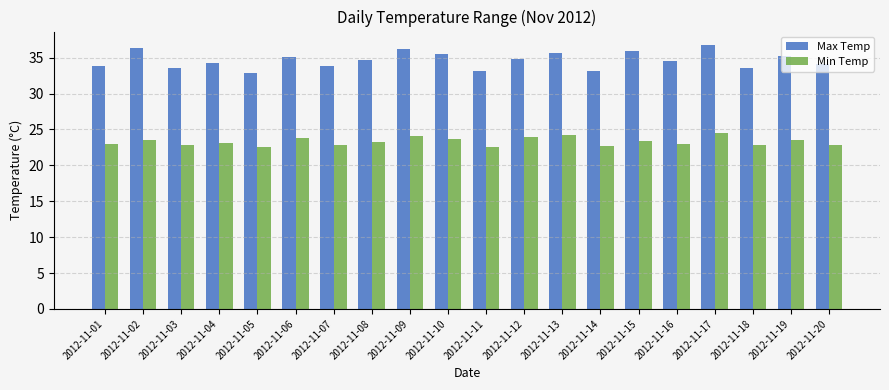

Which series has the widest spread of values?

Max Temp